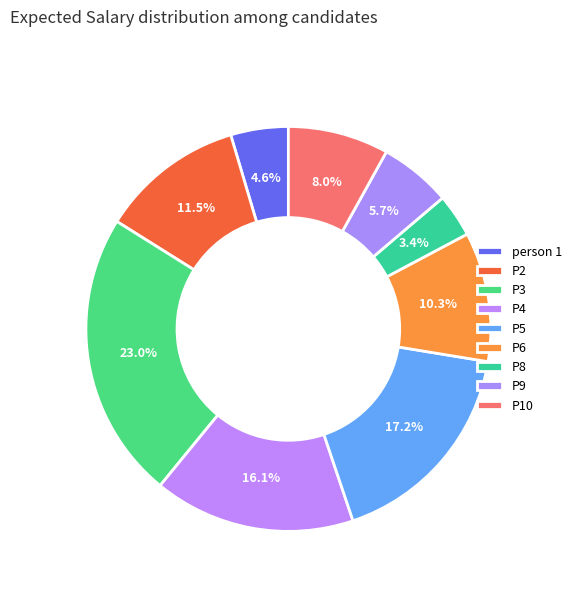

What is the ratio of the value at P4 to the value at P5?

0.9